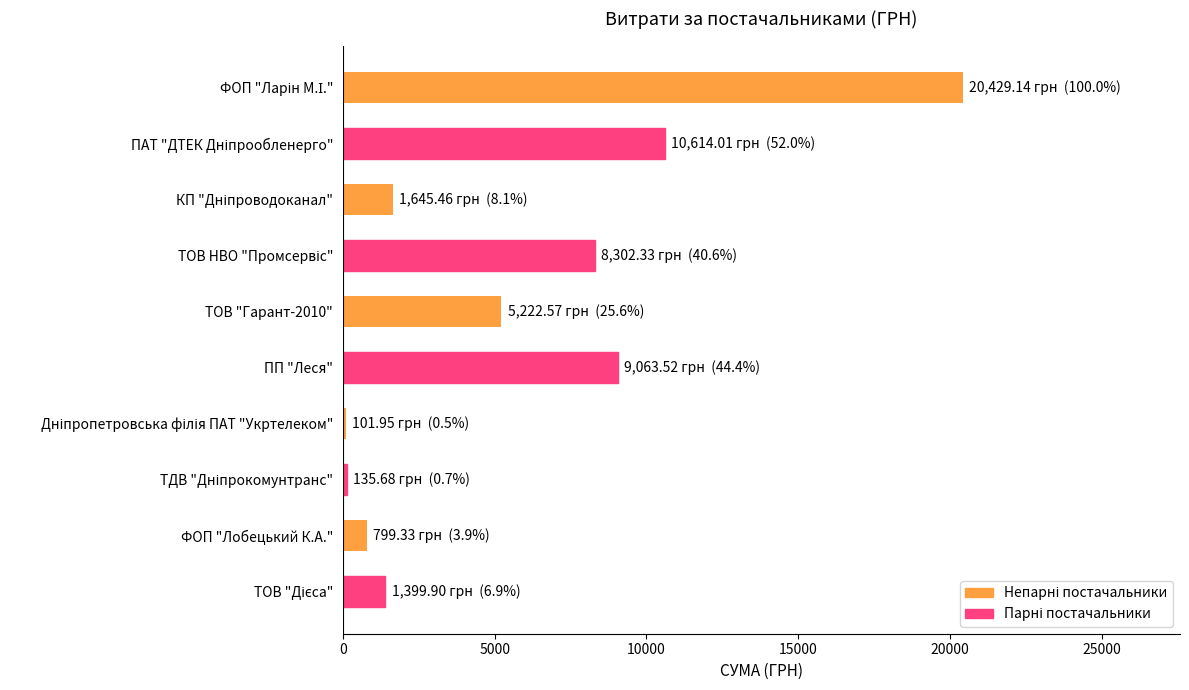

What is the sum of all values?

57713.9